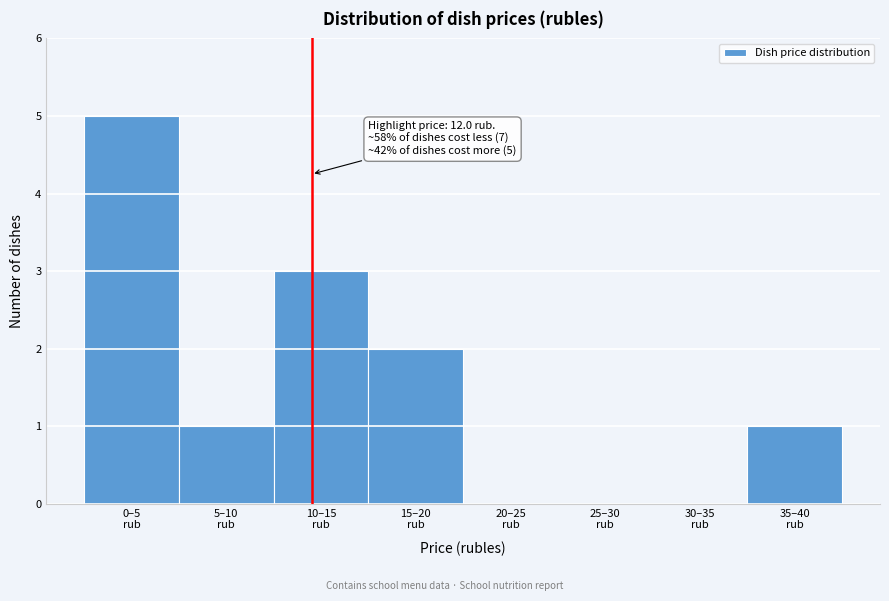

What is the sum of all values?

12